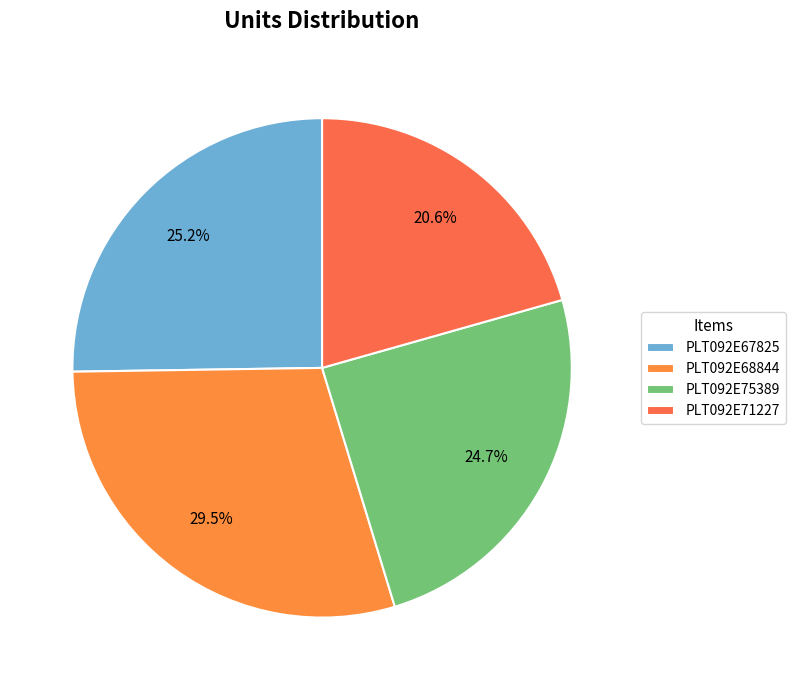

True or false: PLT092E68844 accounts for 44% of the total.

False